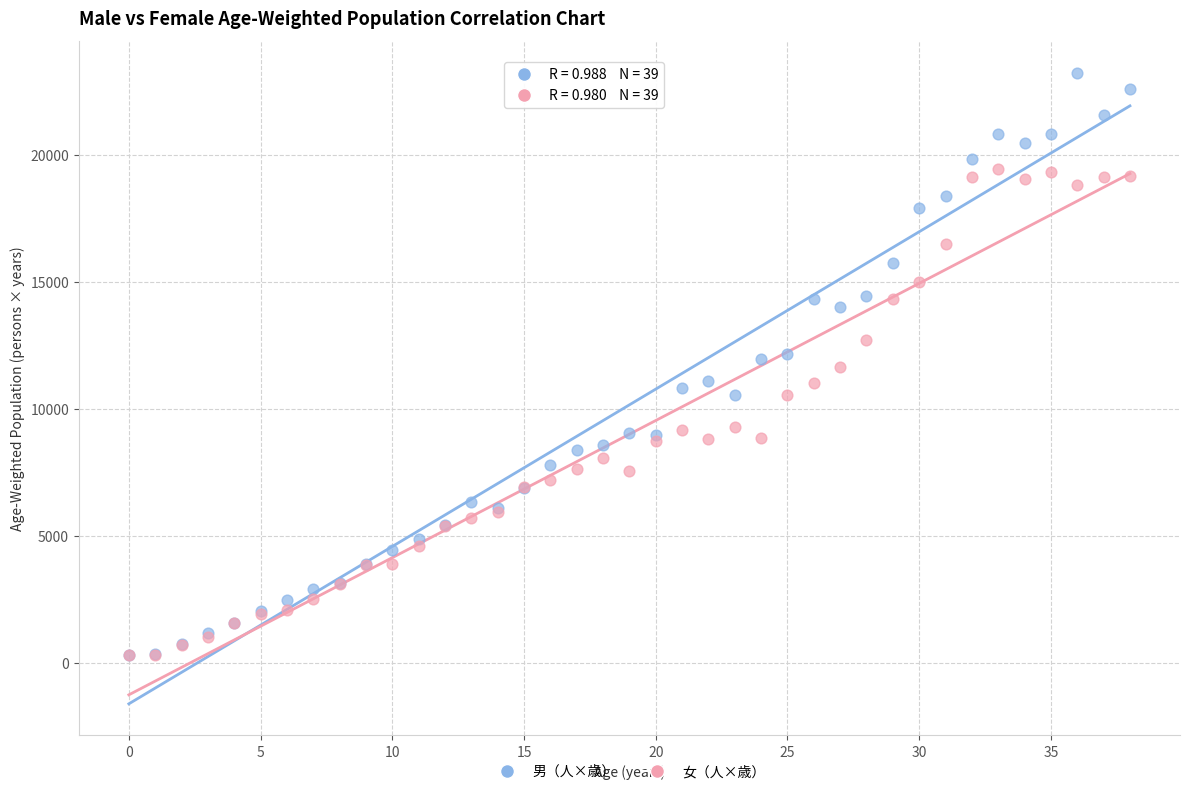

What are all the series names shown in the legend?

男（人×歳）, 女（人×歳）